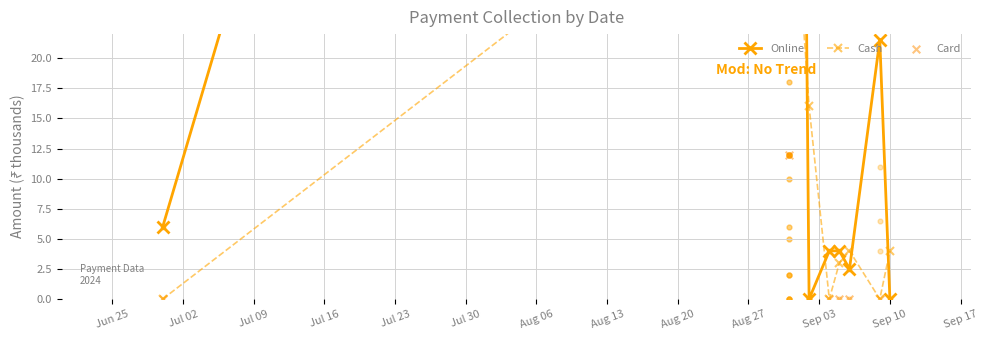

At how many categories does at least one series exceed 131?

1